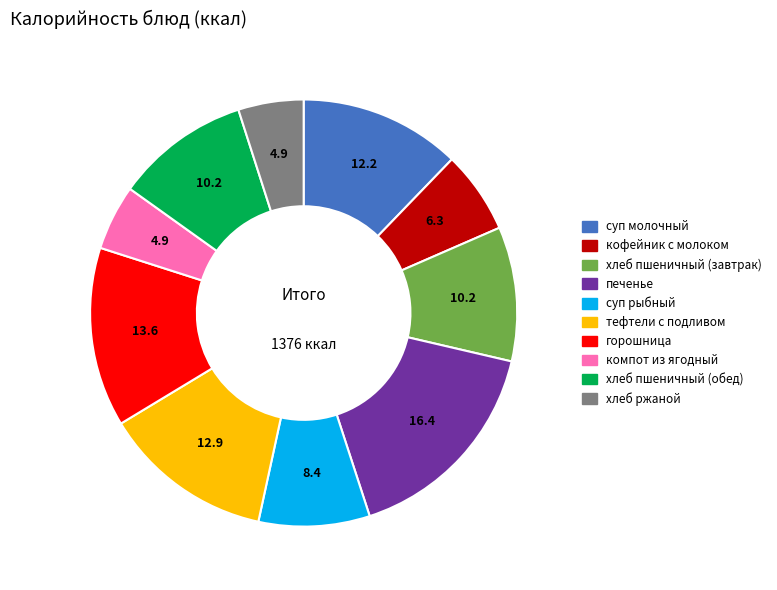

How many segments does this pie chart have?

10